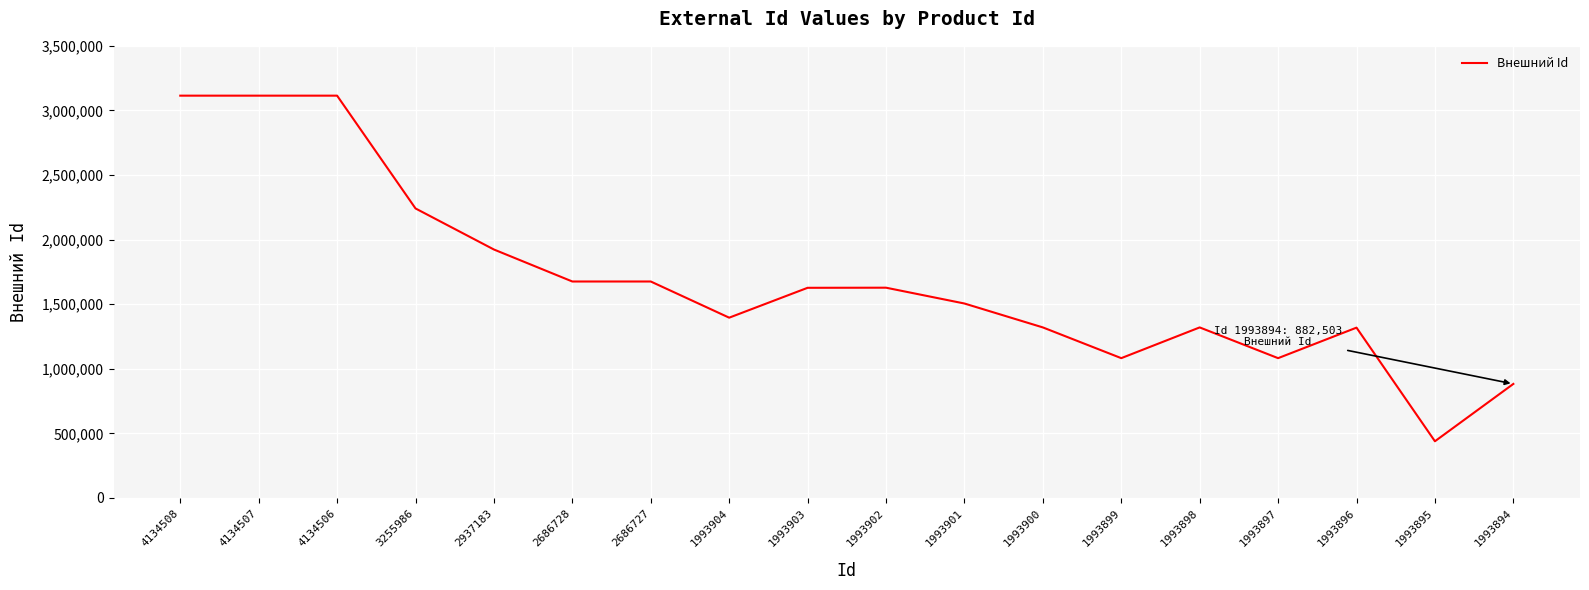

True or false: the data shows 4529829 at 4134506.

False